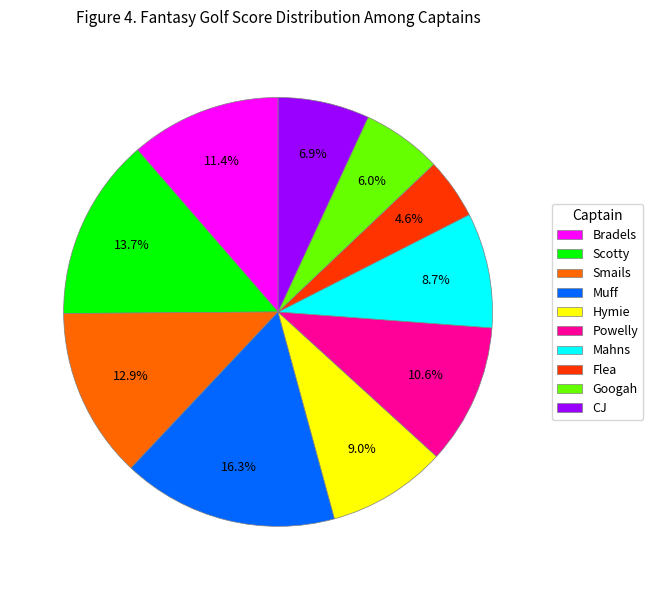

Which slice is the largest?

Muff